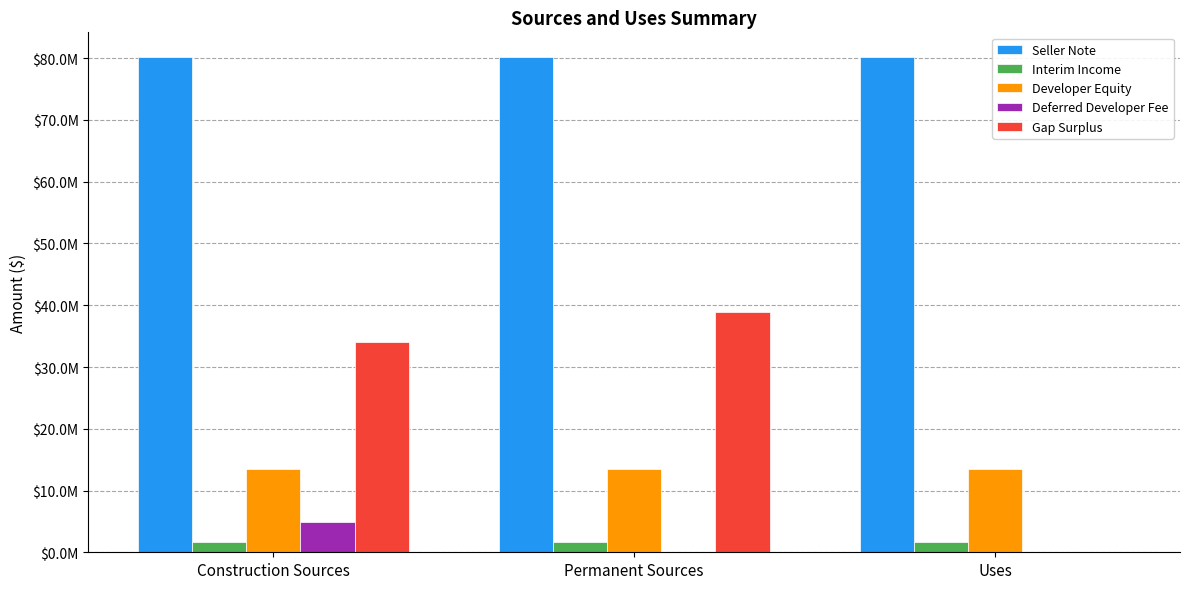

What is the average value of the Deferred Developer Fee series?

1626260.1